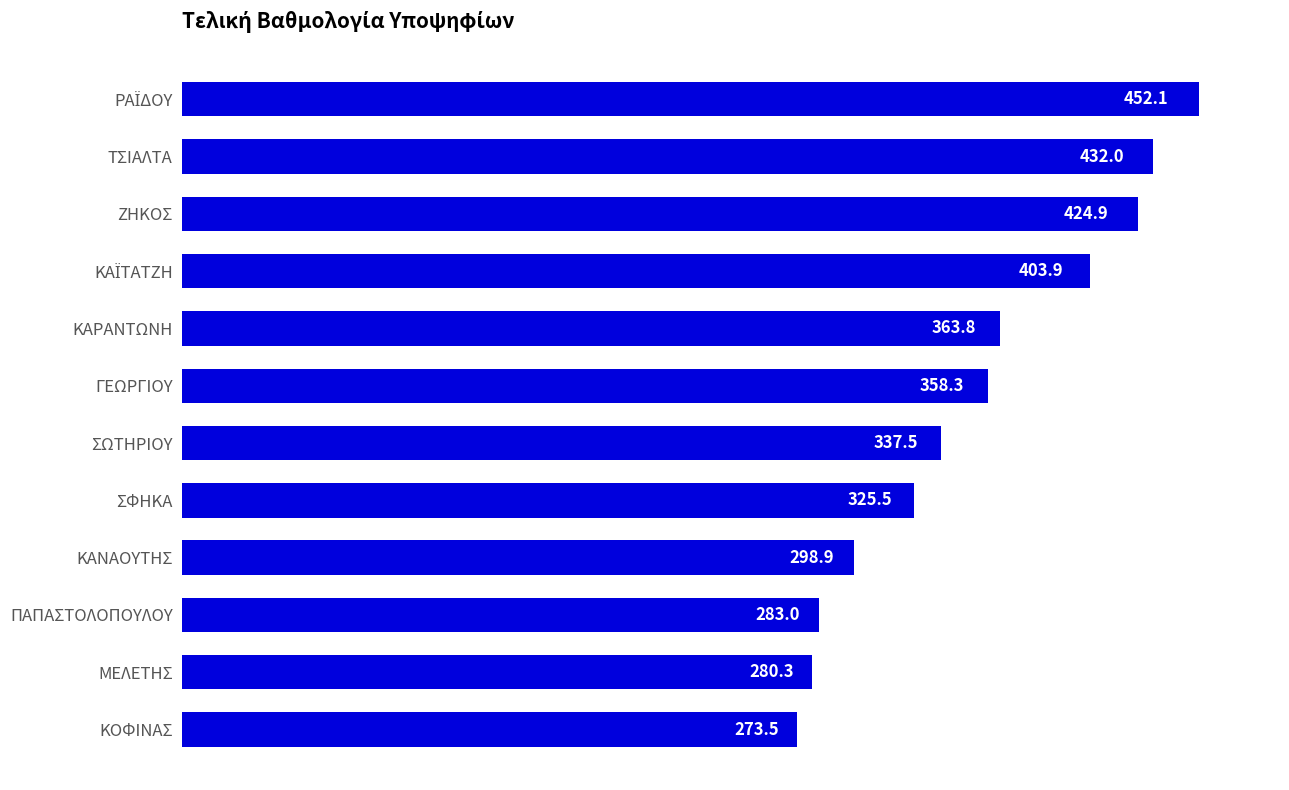

True or false: the data shows 296.7 at ΖΗΚΟΣ.

False